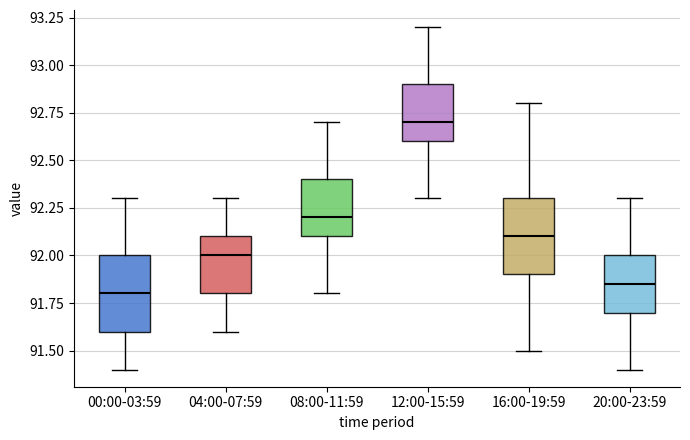

Which box has the highest median line?

12:00-15:59